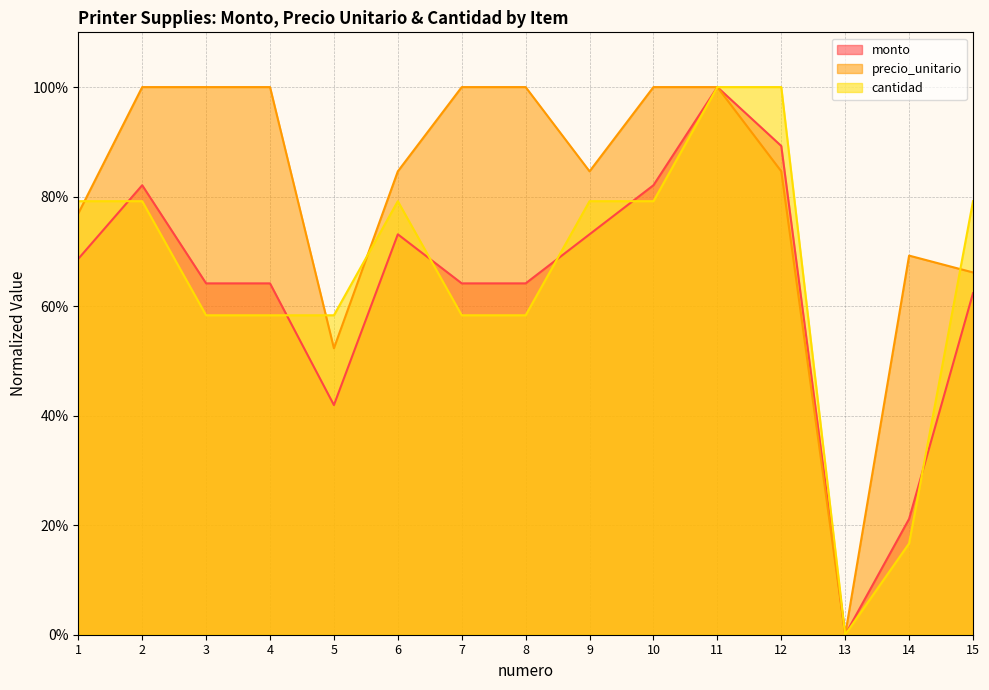

What is the average value of the precio_unitario series?

81.2